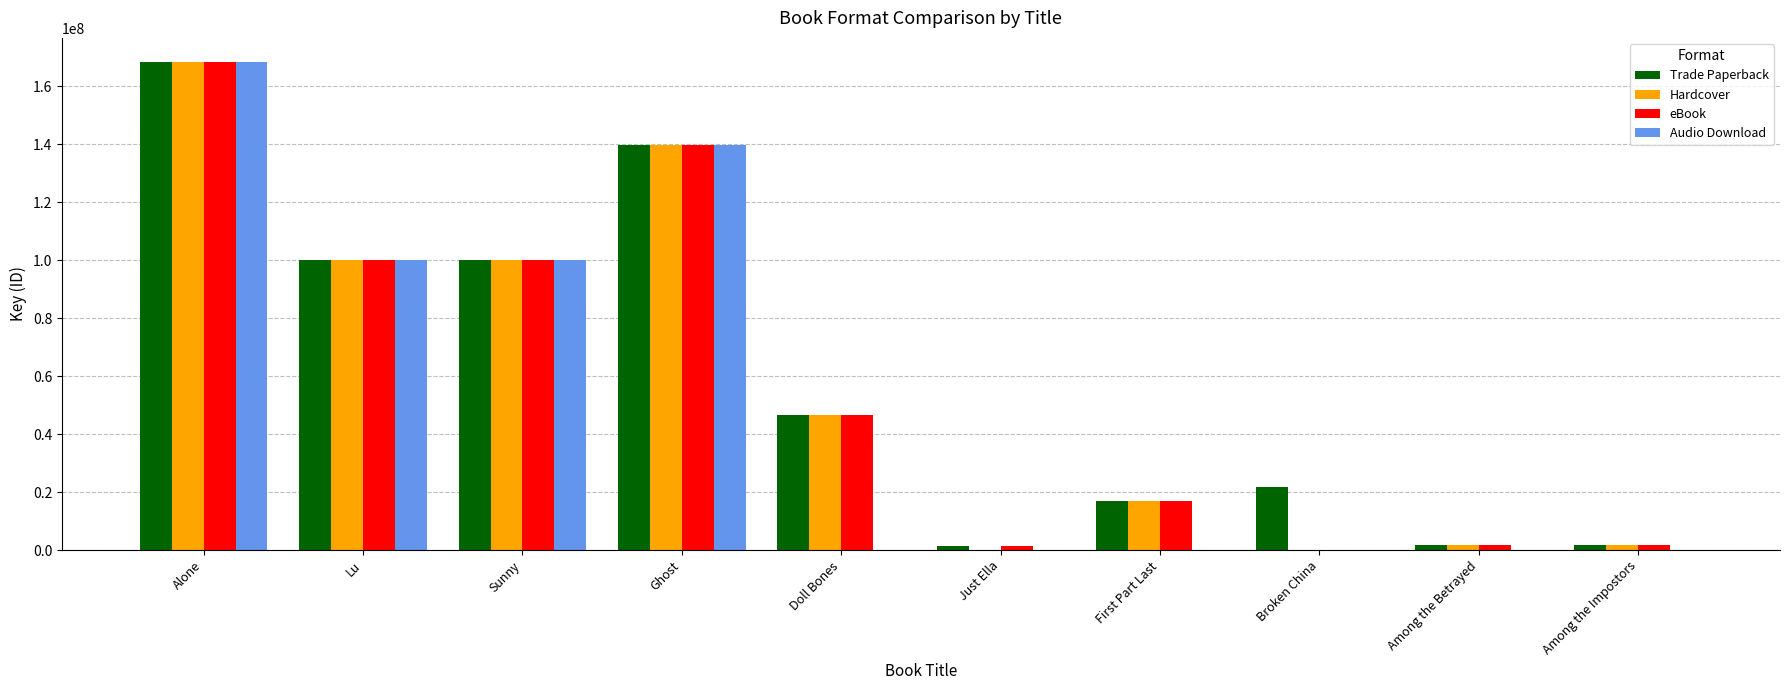

What is the sum of all eBook values?

576863086